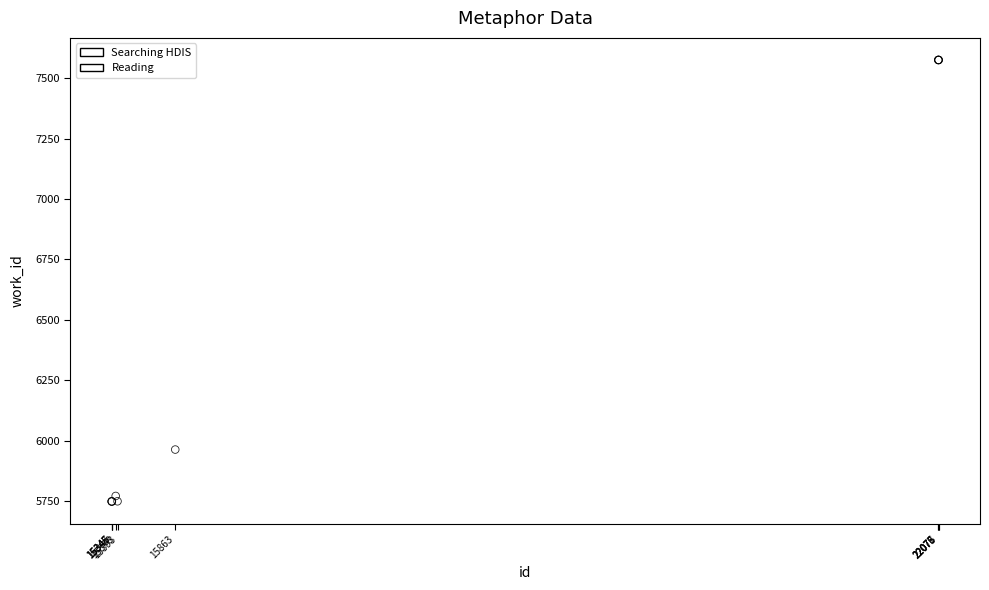

Which series contains the lowest Y value?

Searching HDIS